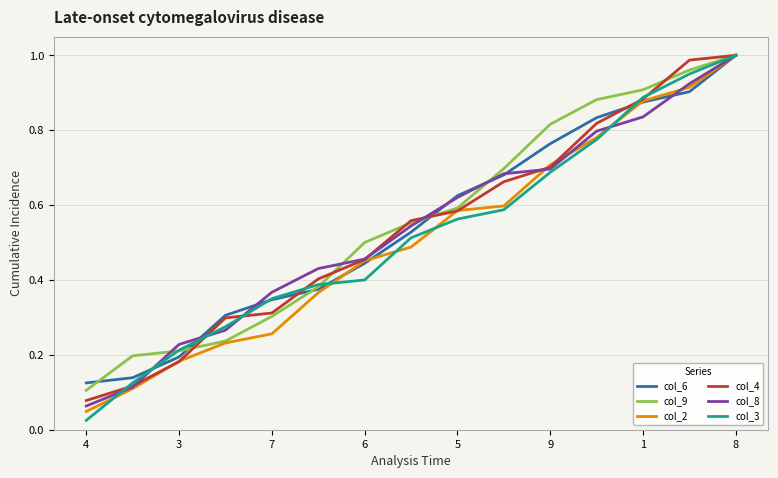

How many lines are shown in the chart?

6